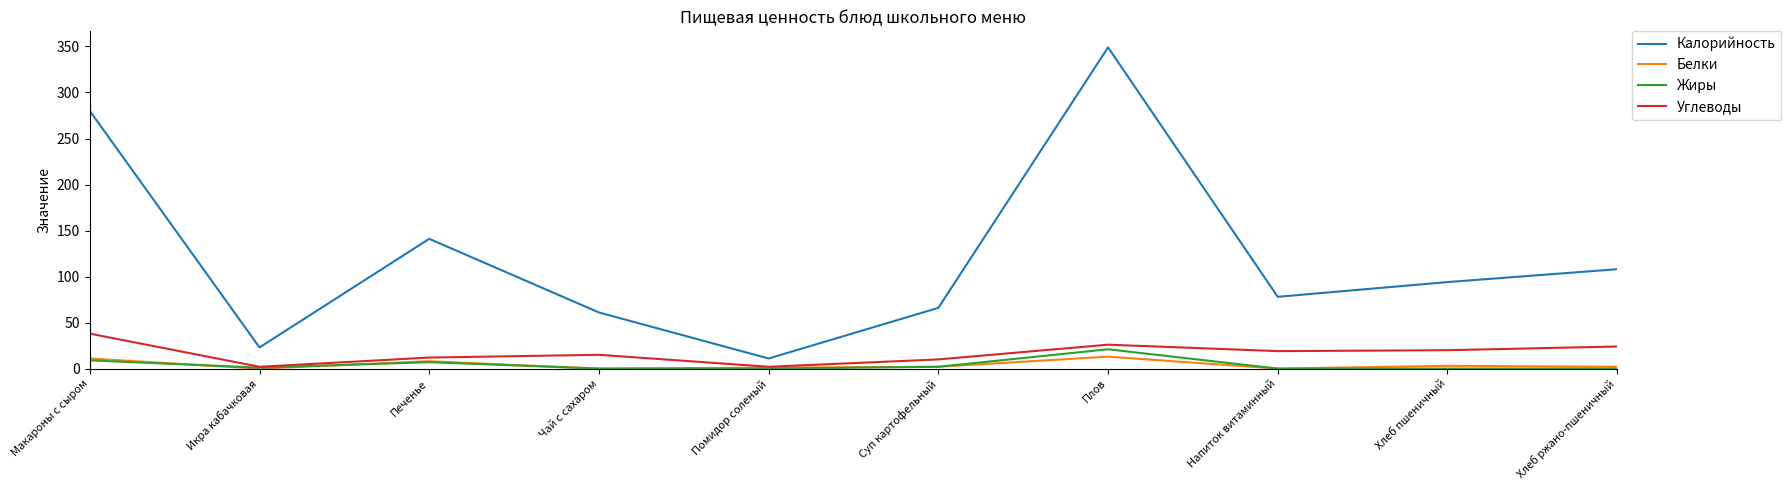

The Жиры series shows 9 at Макароны с сыром. True or false?

True